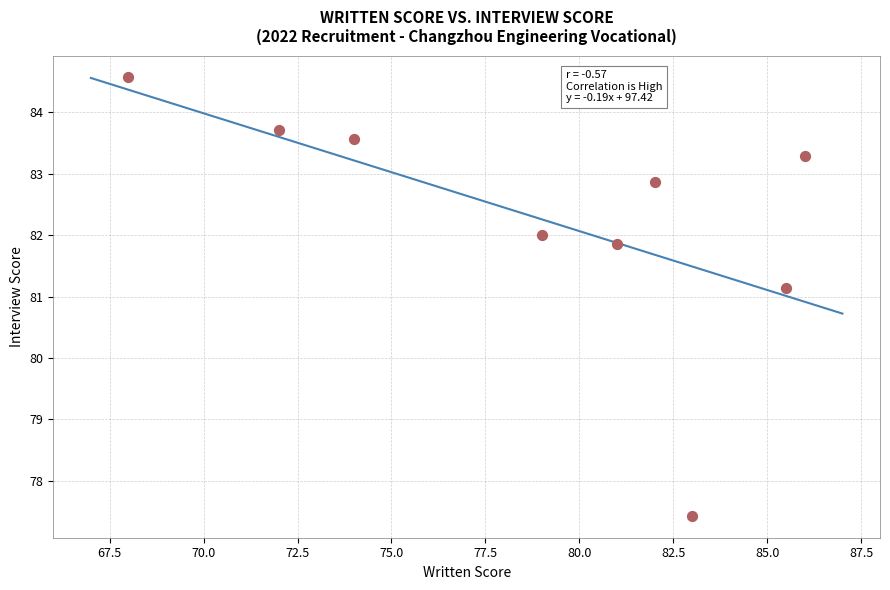

What is the average Y value?

82.3